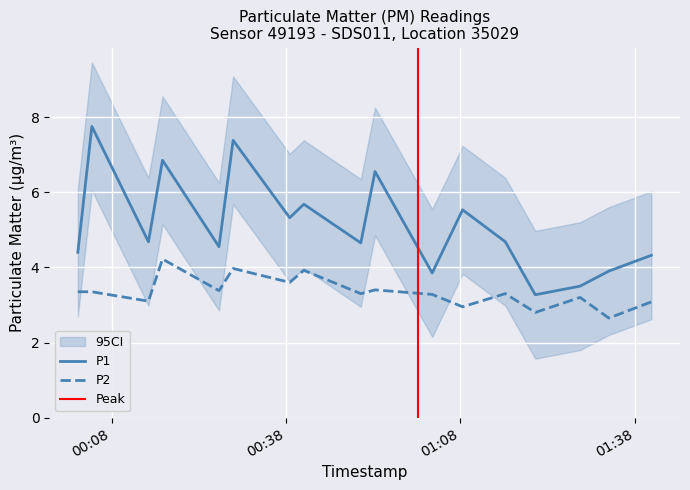

What is the spread (max minus min) of values at 2023-06-04T01:20:54?

3.4